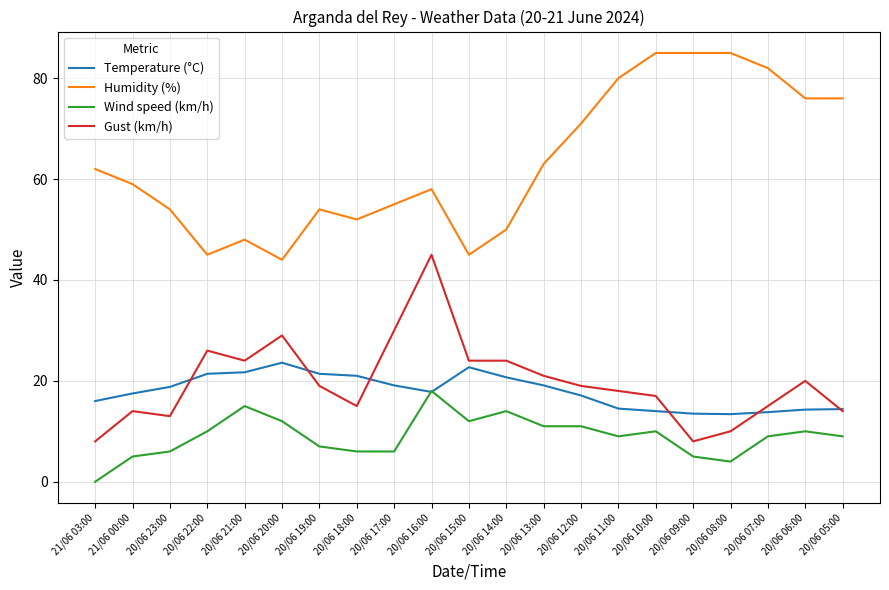

Is the value of Gust (km/h) at 20/06 20:00 greater than the value of Humidity (%) at 20/06 17:00?

No